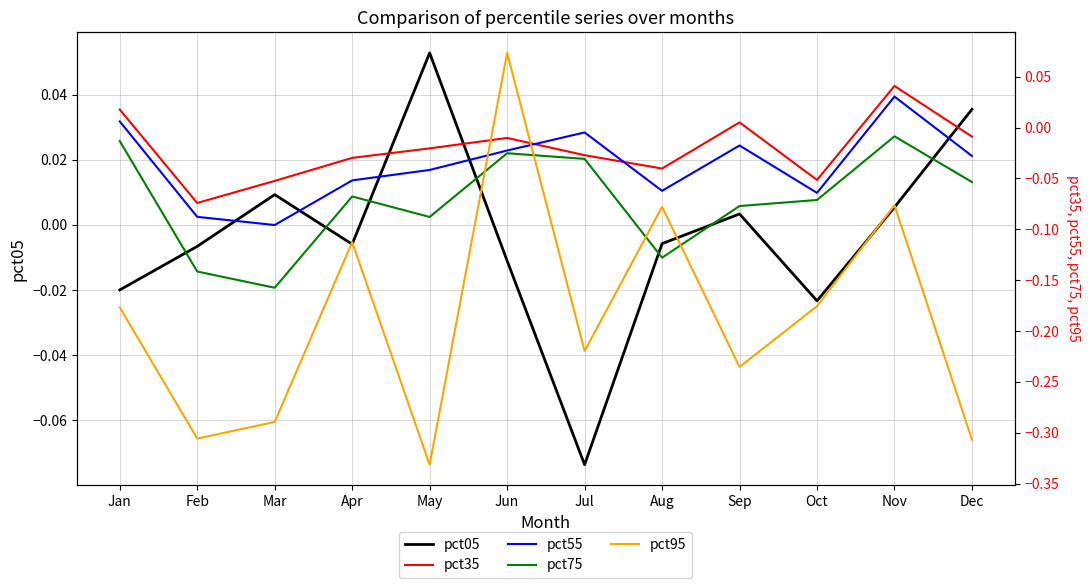

Where is the first local minimum for pct95?

Feb